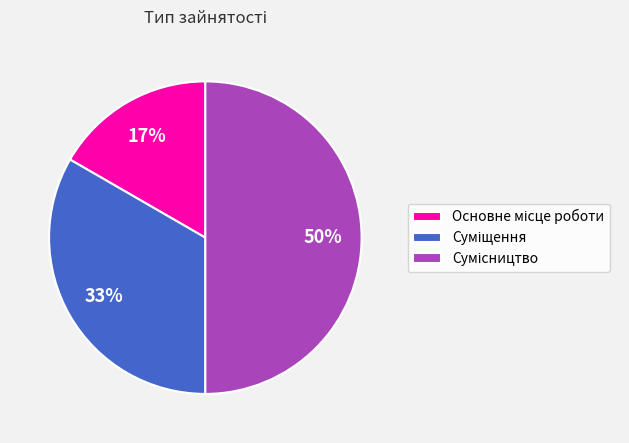

To the nearest percent, what is the average slice percentage?

33%